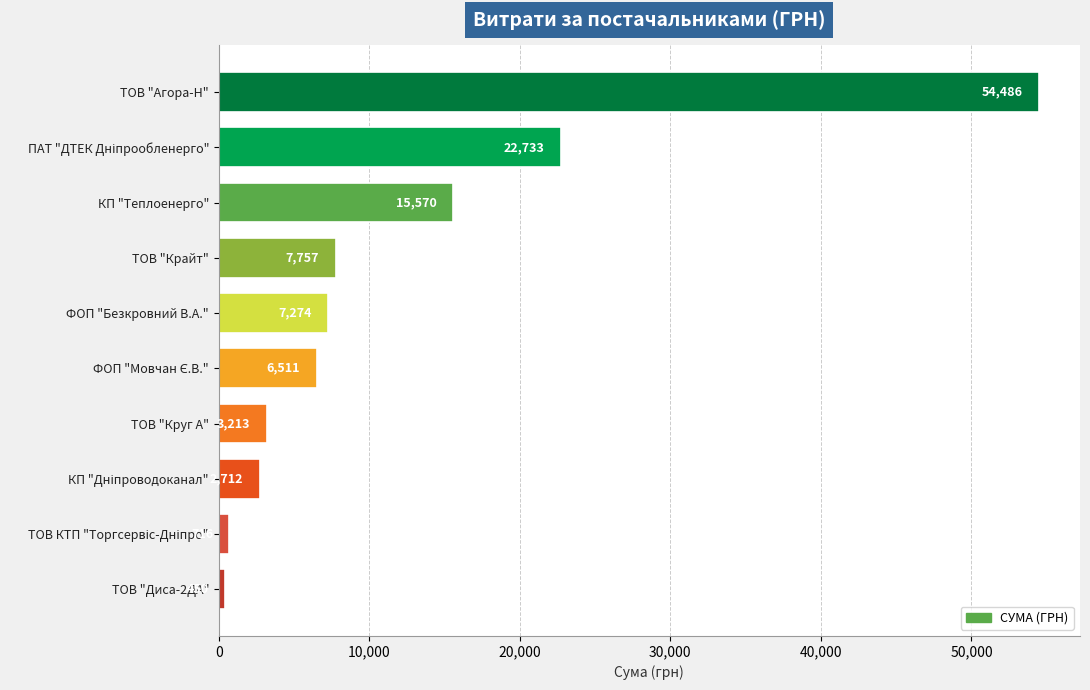

True or false: the data shows 54485.6 at ТОВ "Агора-Н".

True